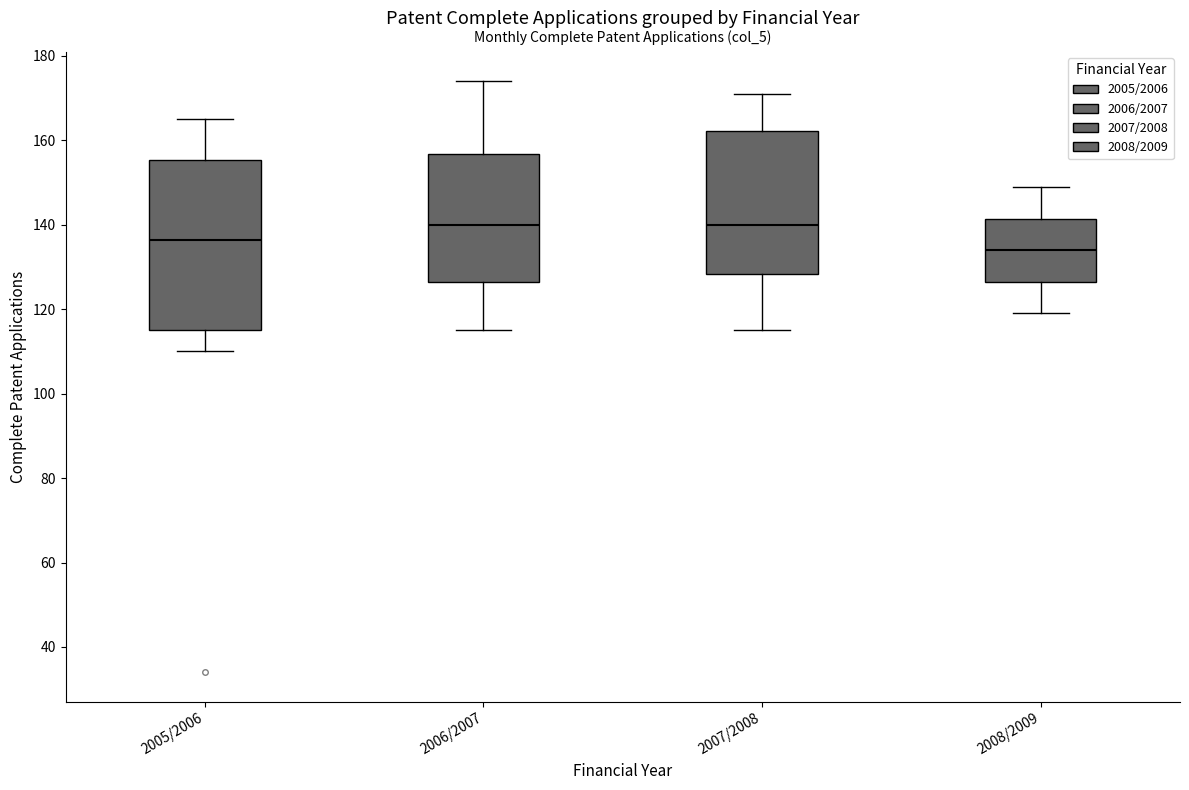

Which box is the tallest, from its lower edge to its upper edge?

2005/2006